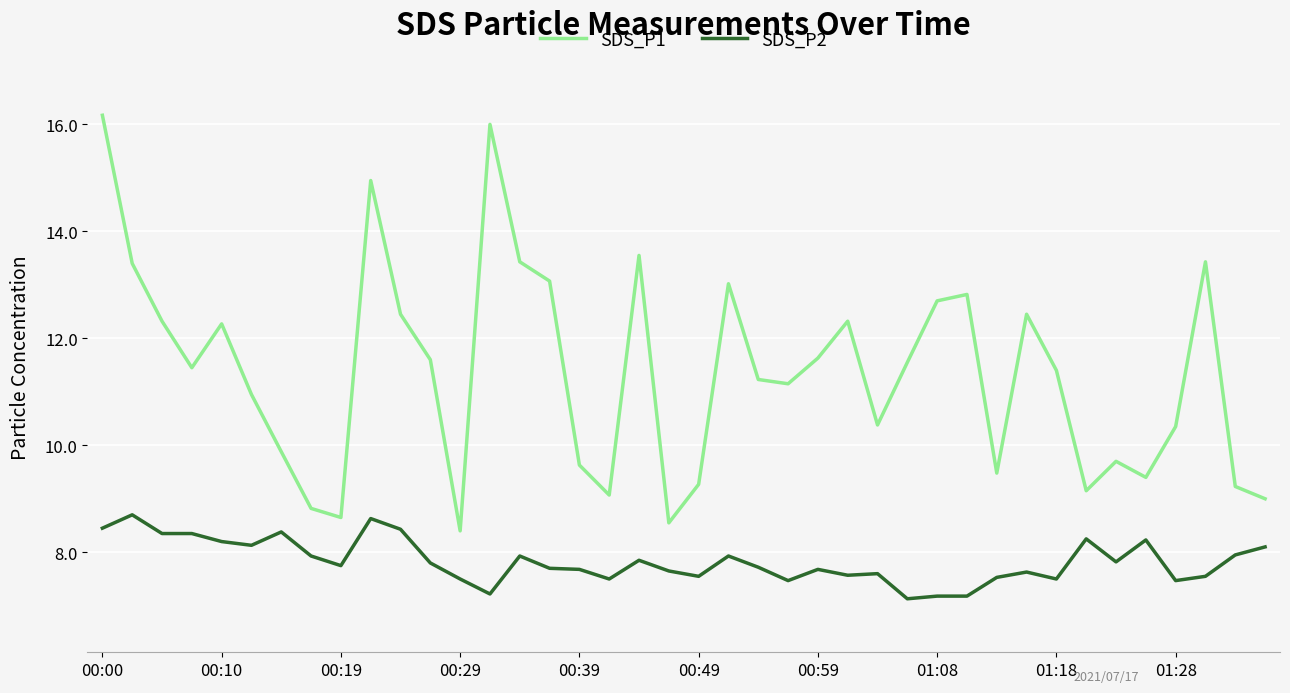

Rank the series by their average value, from lowest to highest.

SDS_P2, SDS_P1